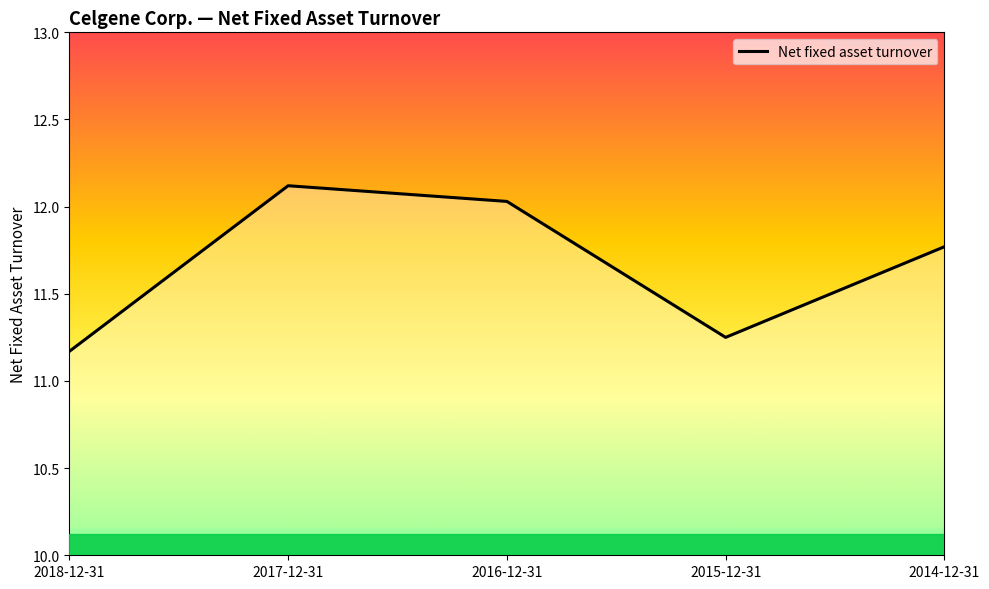

True or false: the data has more than 1 interior local peaks.

False